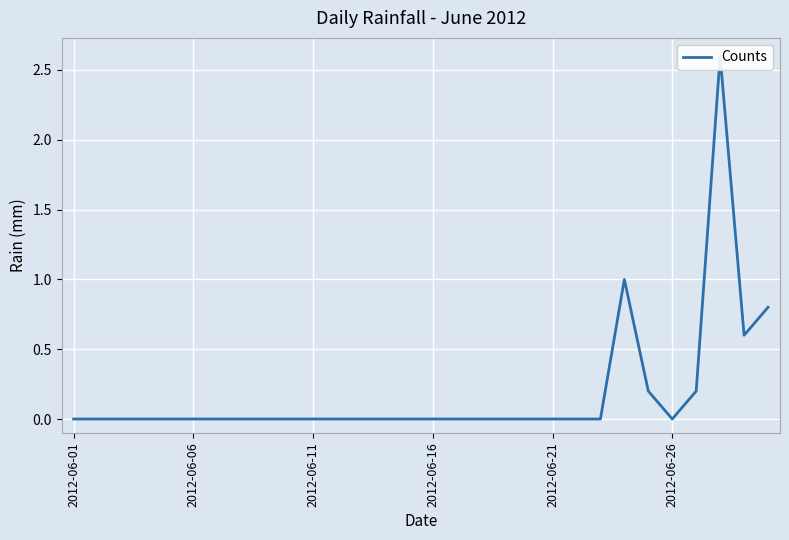

Where is the first local maximum?

23